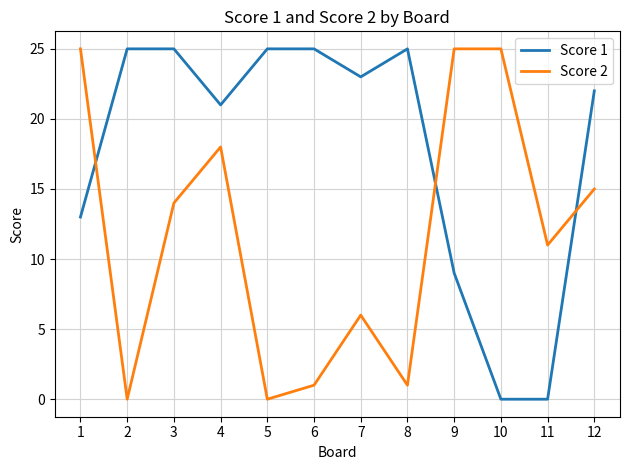

How many times do Score 1 and Score 2 cross each other?

3